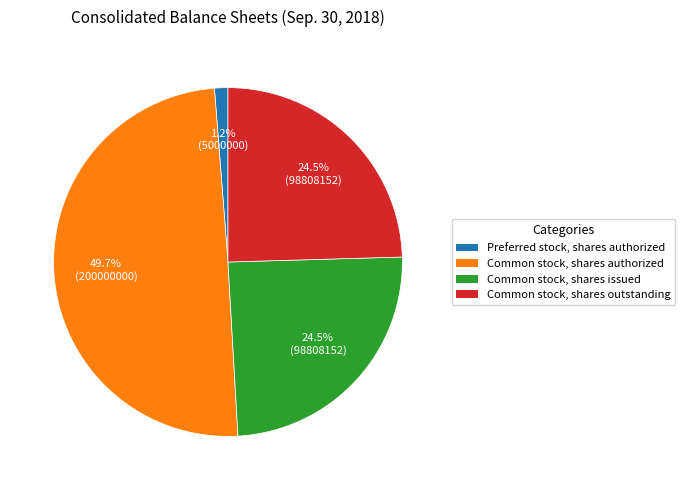

To the nearest percent, what portion does Preferred stock, shares authorized represent?

1%